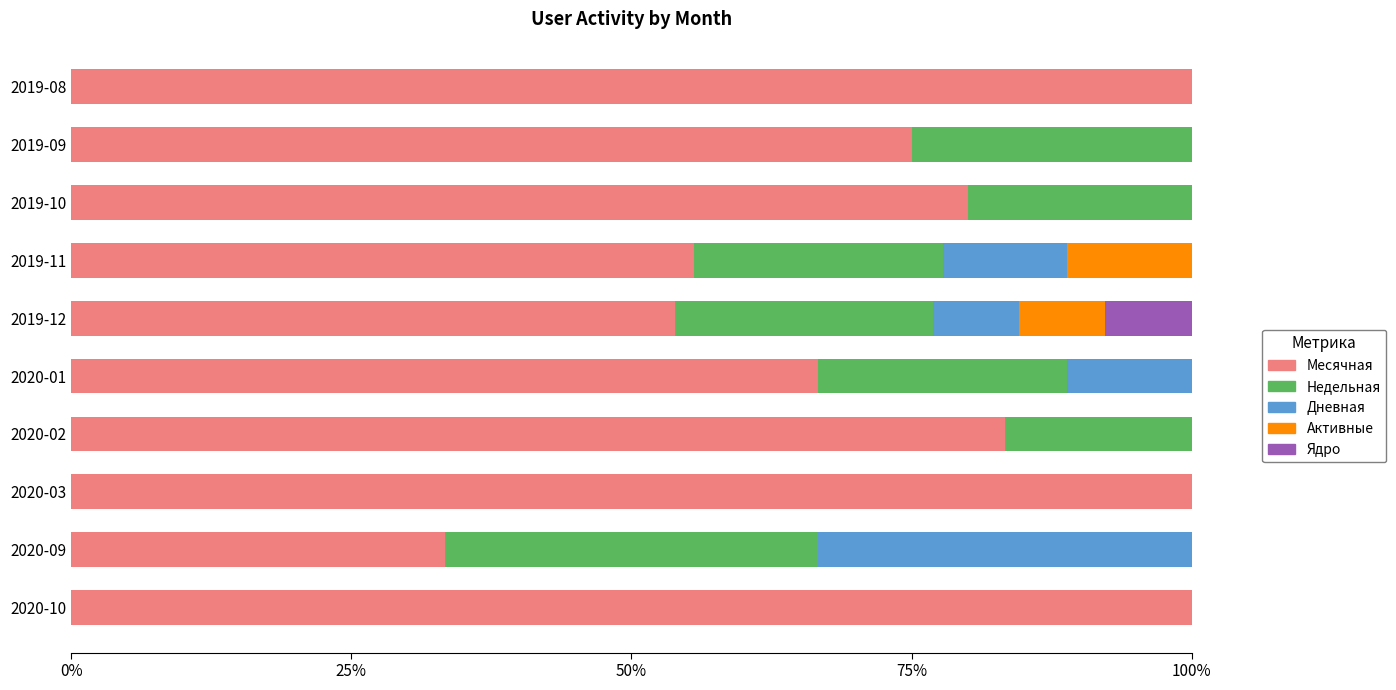

What is the total value across all series at 2020-01?

100.0